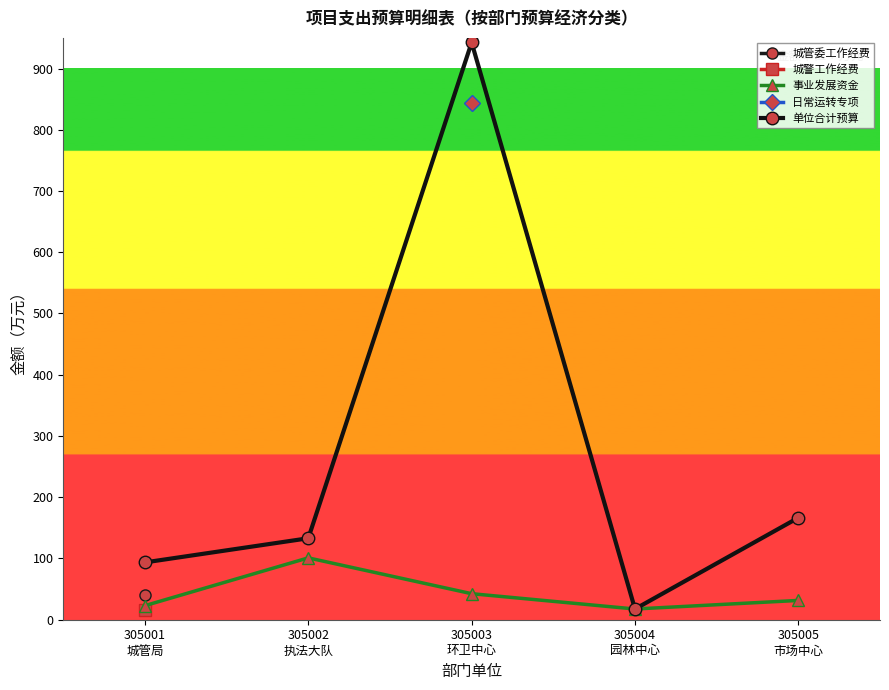

True or false: 单位合计预算 has a value of 93.6 at 305001
城管局.

True